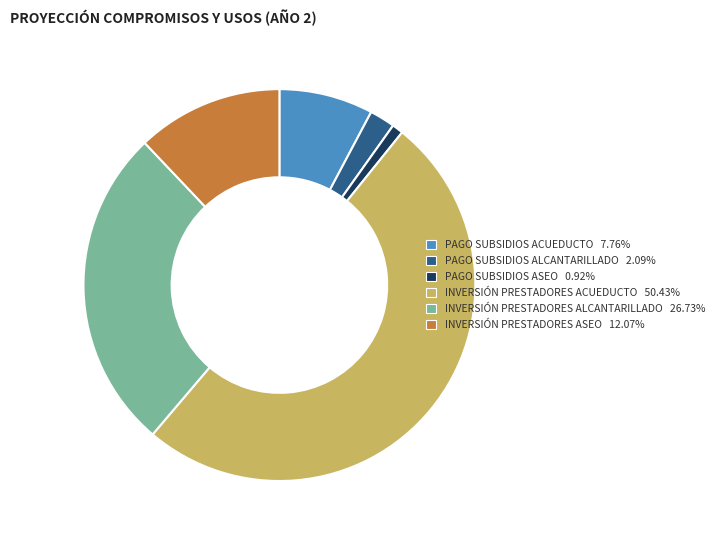

Combined, do INVERSIÓN PRESTADORES ACUEDUCTO 50.43% and INVERSIÓN PRESTADORES ALCANTARILLADO 26.73% account for over 50%?

Yes